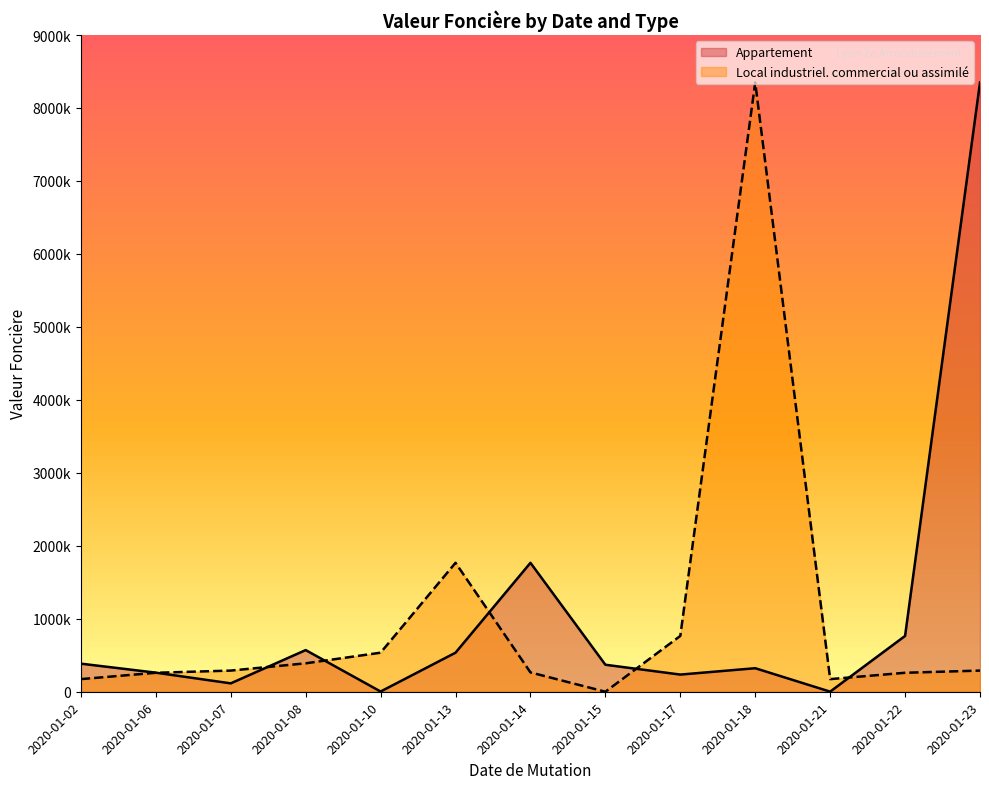

Where does the Local industriel. commercial ou assimilé series first go above 290000?

2020-01-08